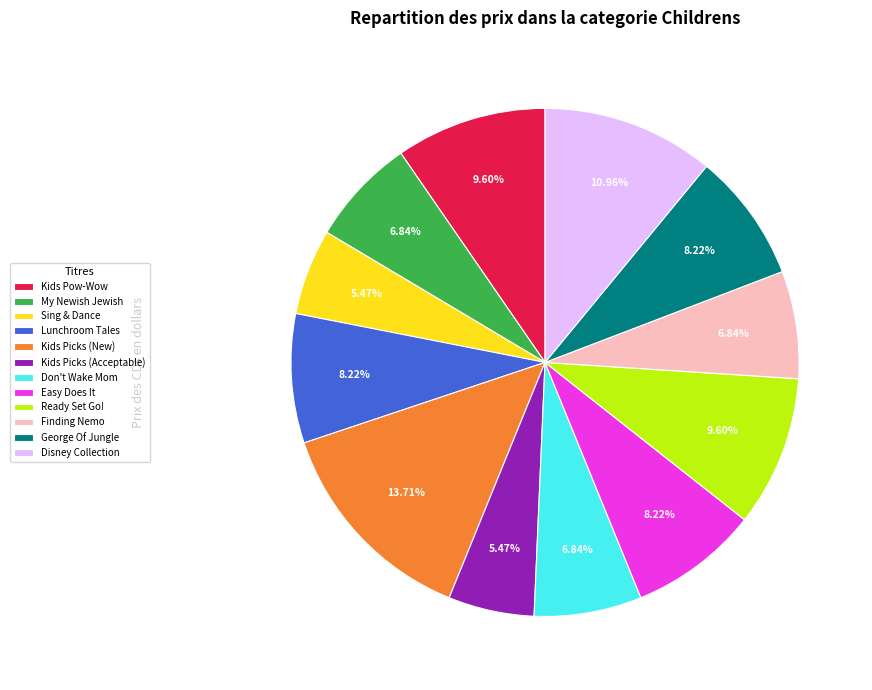

What is the ratio of the value at Easy Does It to the value at Don't Wake Mom?

1.2